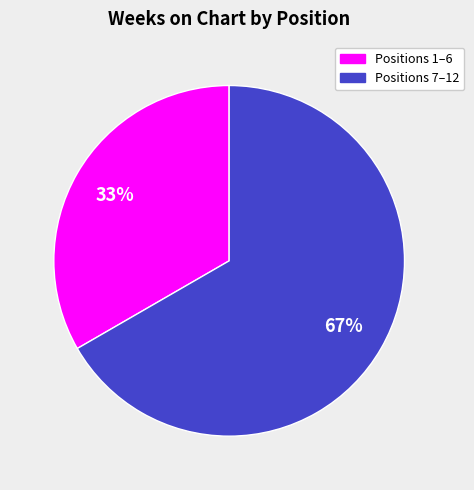

To the nearest percent, what is the average slice percentage?

50%